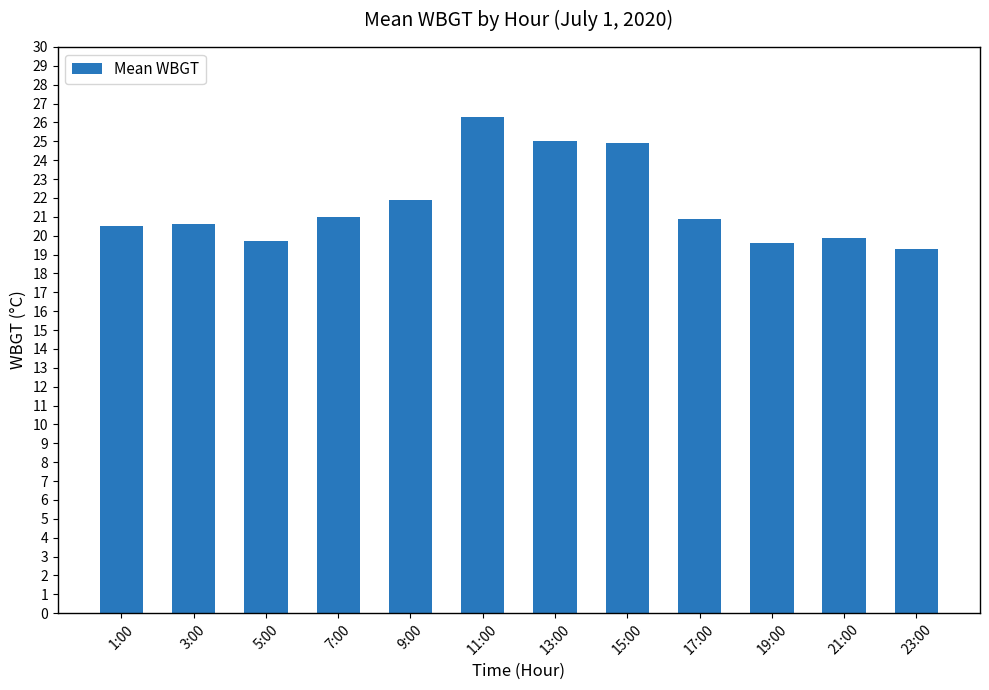

What is the difference between the maximum and second lowest values?

6.7